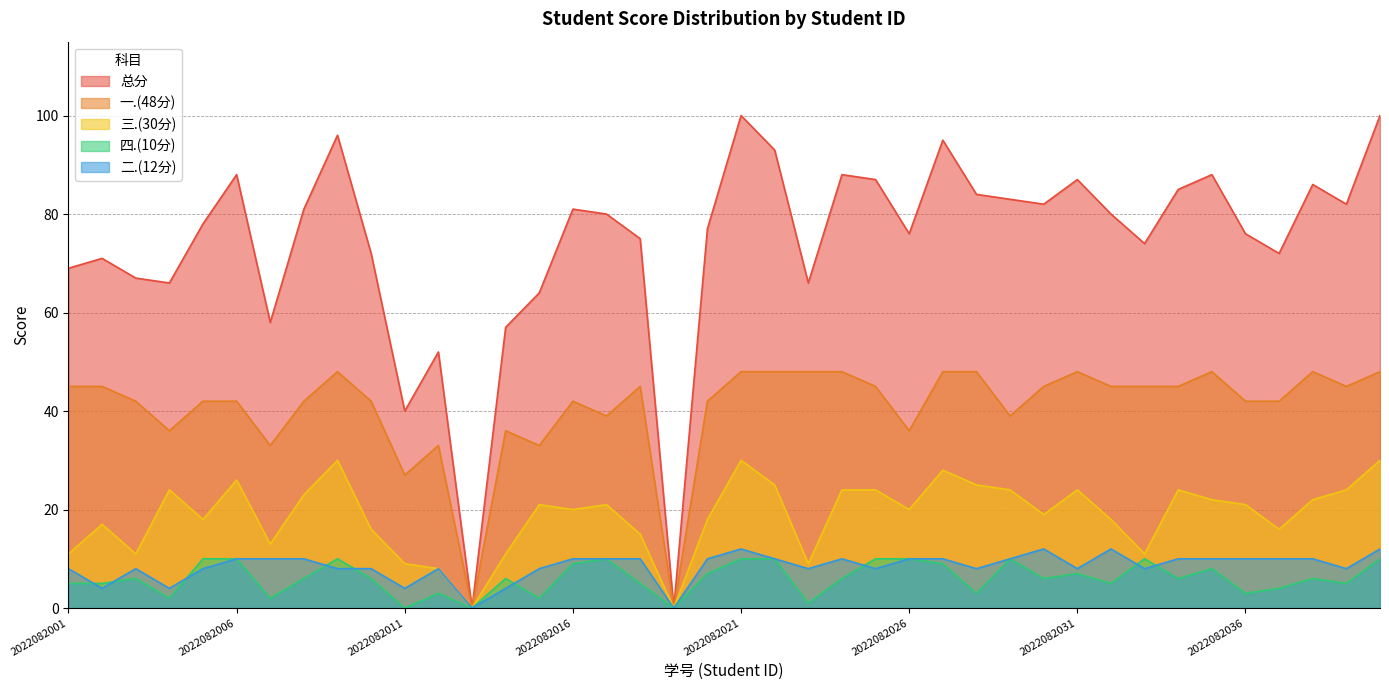

True or false: 三.(30分) and 总分 intersect in this chart.

False